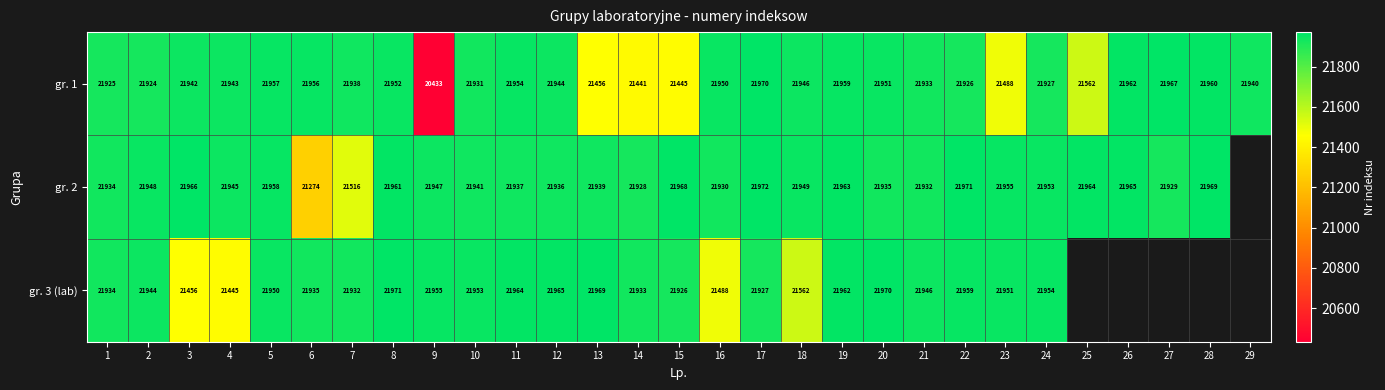

Rank the categories by gr. 1 value from highest to lowest.

17, 27, 26, 28, 19, 5, 6, 11, 8, 20, 16, 18, 12, 4, 3, 29, 7, 21, 10, 24, 22, 1, 2, 25, 23, 13, 15, 14, 9